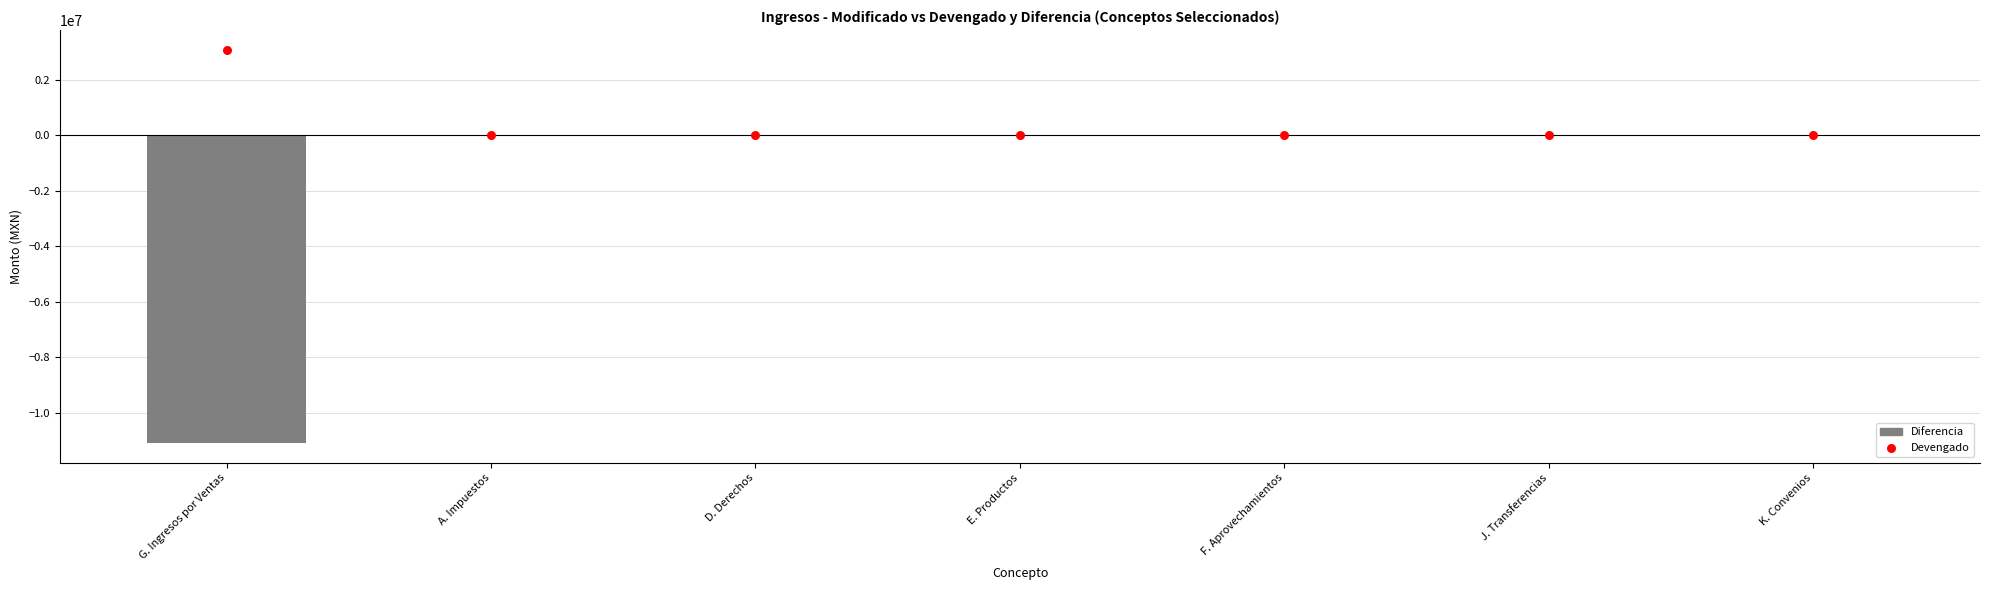

At how many categories does at least one series exceed -5860967?

7